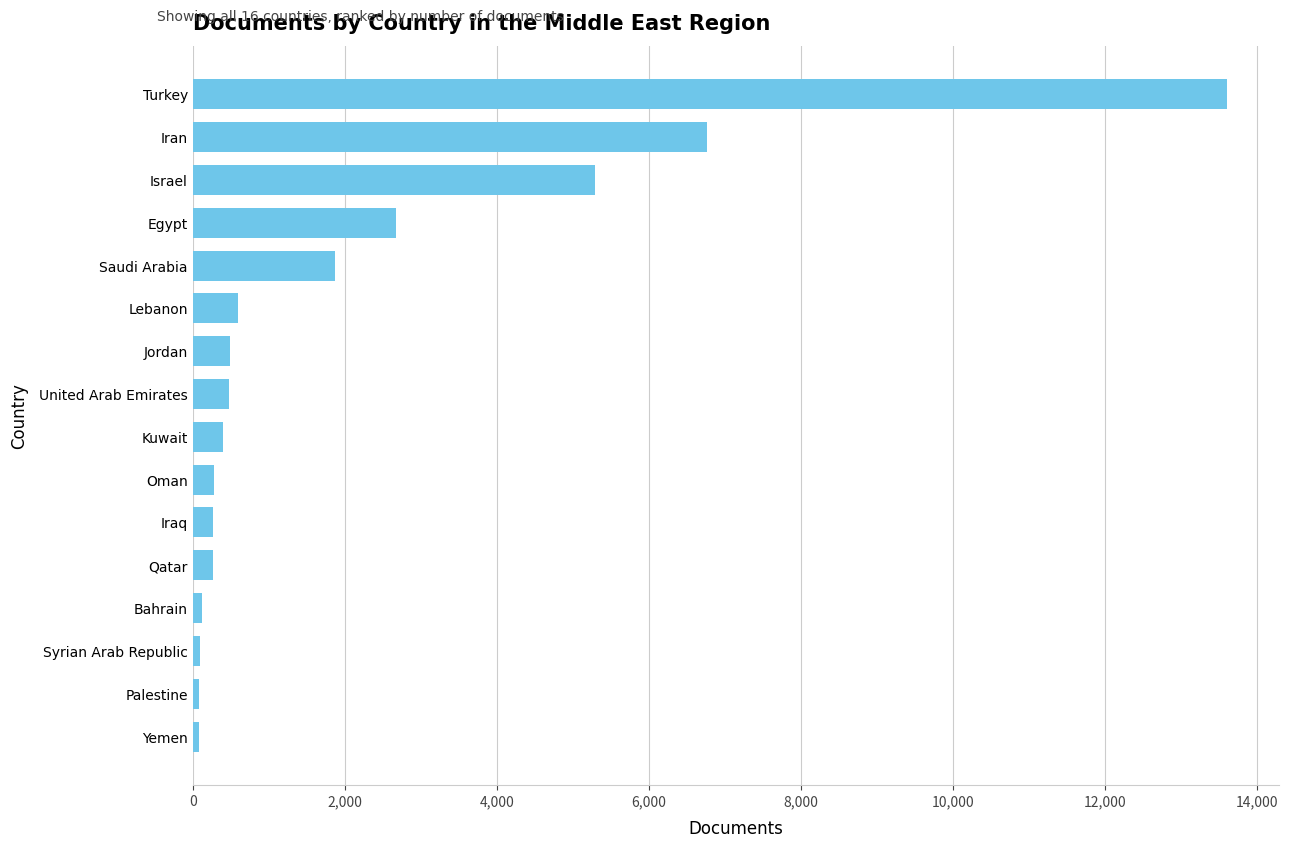

Which category has the highest value across all series?

Turkey